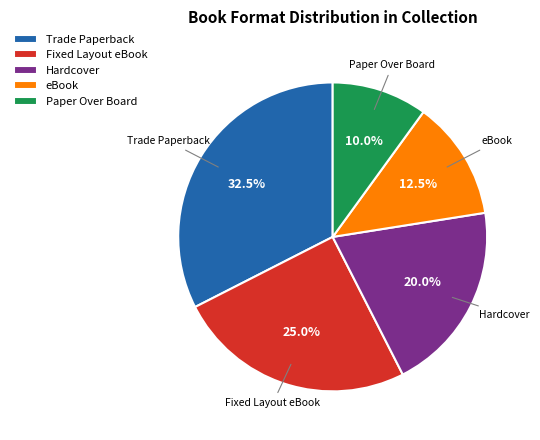

Rank the categories by value from lowest to highest.

Paper Over Board, eBook, Hardcover, Fixed Layout eBook, Trade Paperback